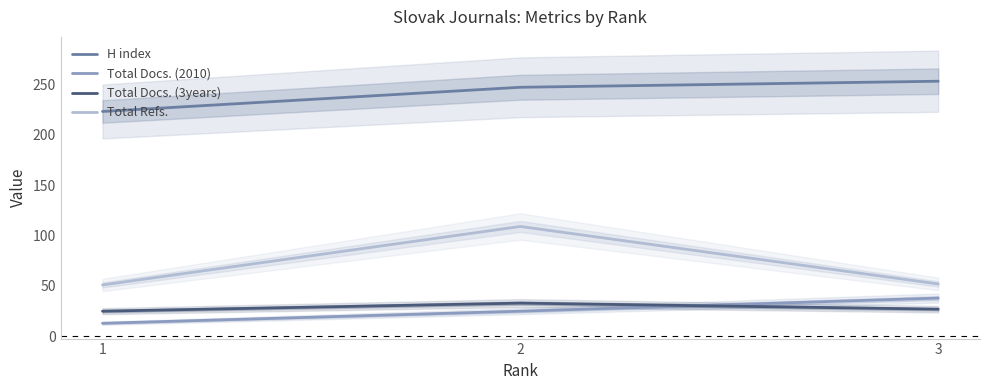

Is it true that H index equals 165 at 3?

False